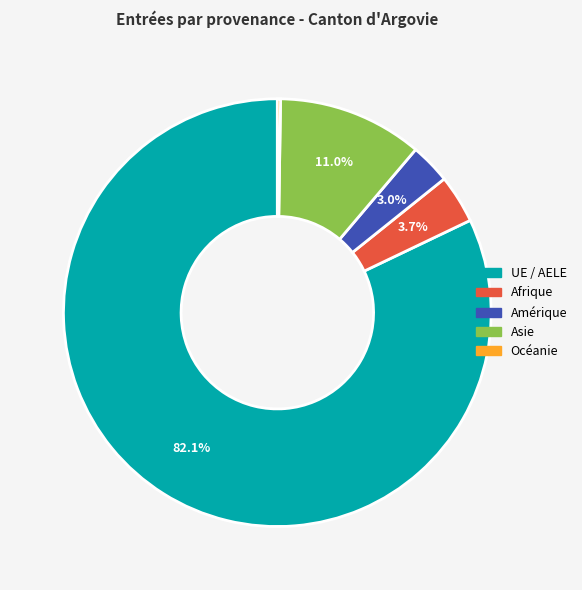

Is there any slice that represents more than half of the pie?

Yes